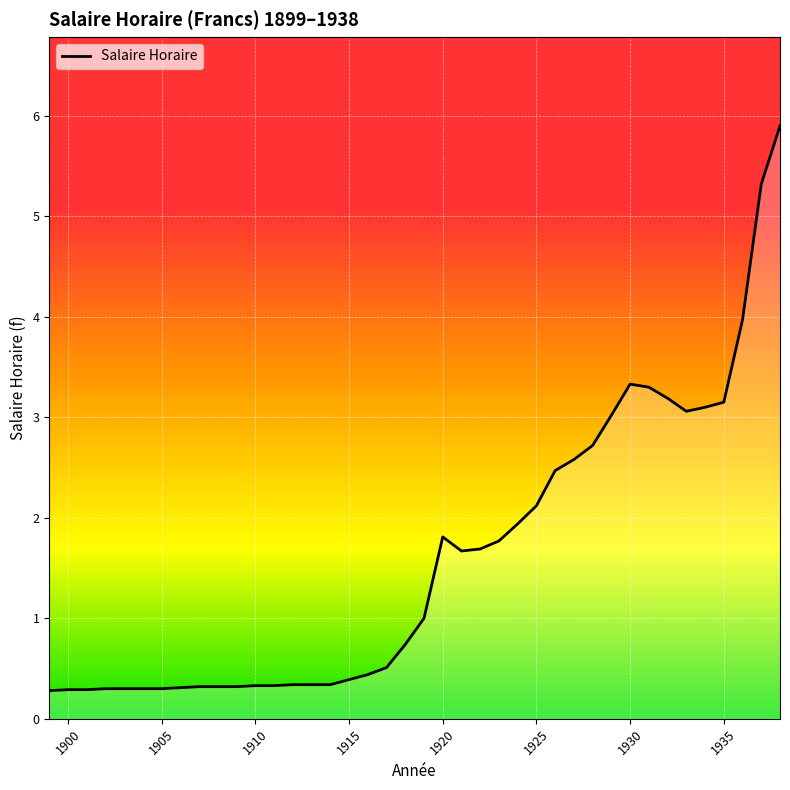

What is the difference between the second highest and minimum values?

5.0